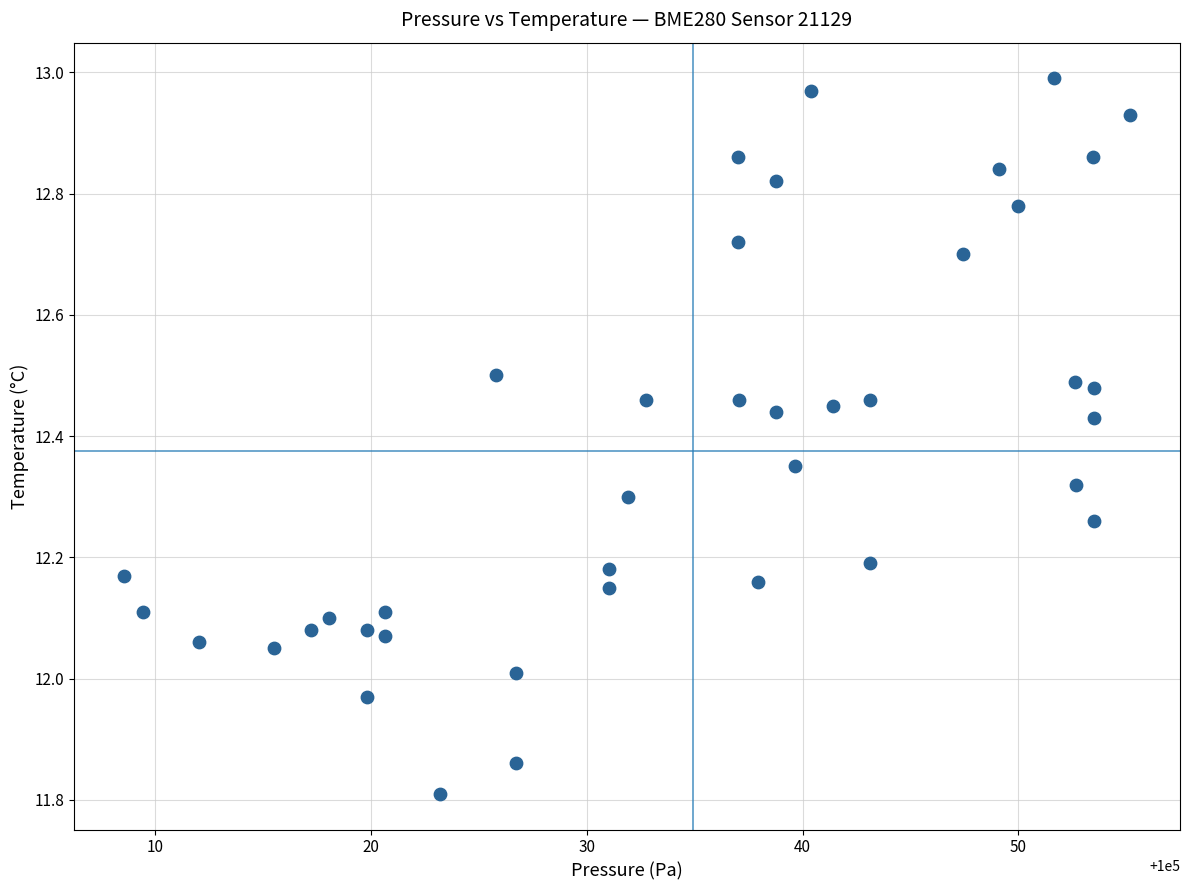

What is the range of X values (max minus min)?

46.6